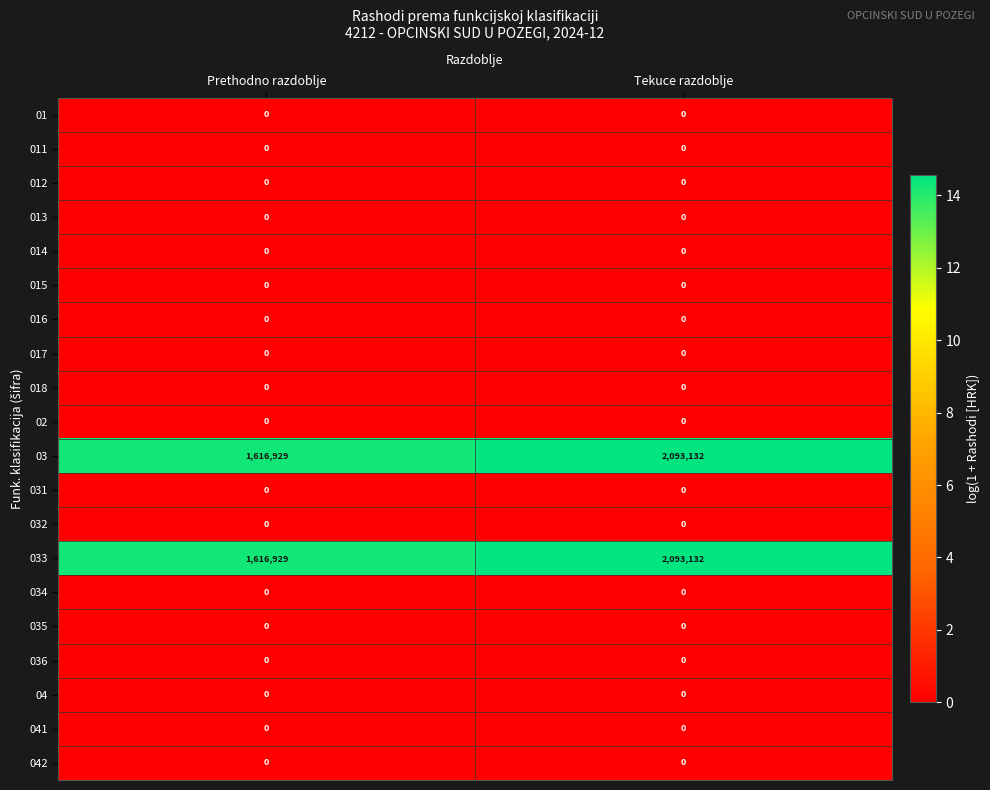

What is the maximum value shown in the chart?

2093132